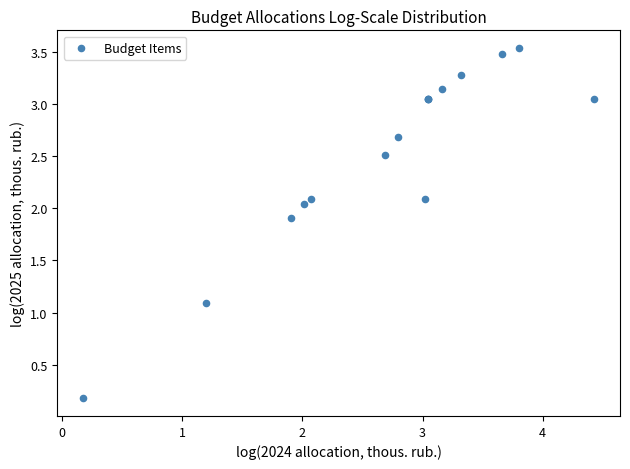

What Y value in the scatter plot is closest to 1?

1.1